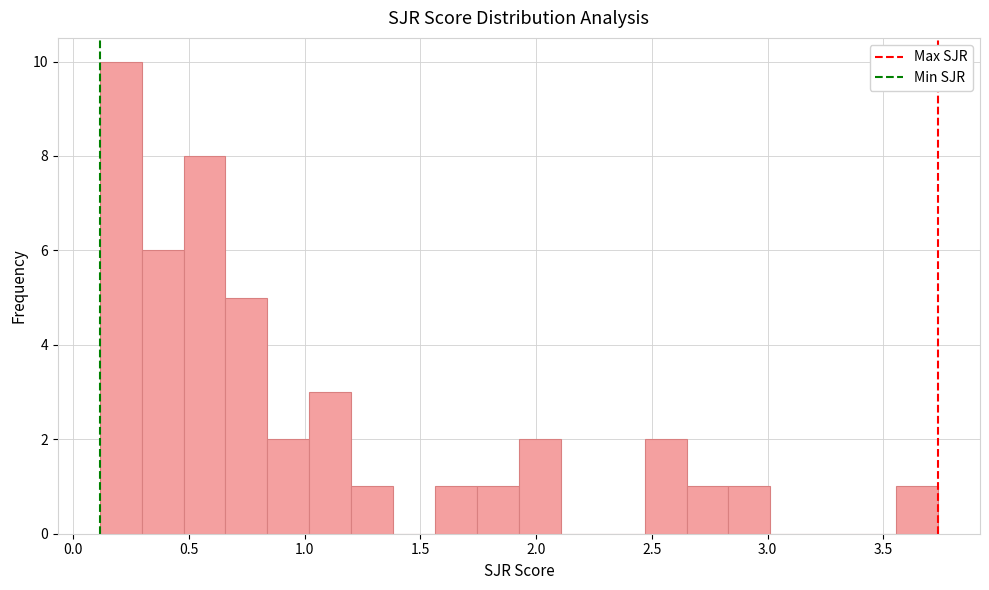

Read against the x-axis, roughly where is the centre of the tallest bar?

0.20